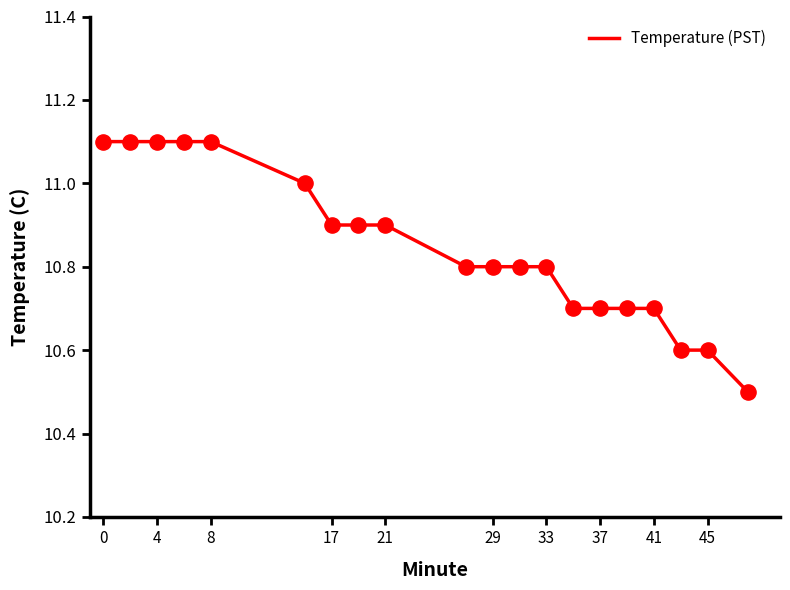

What is the greatest value displayed?

11.1